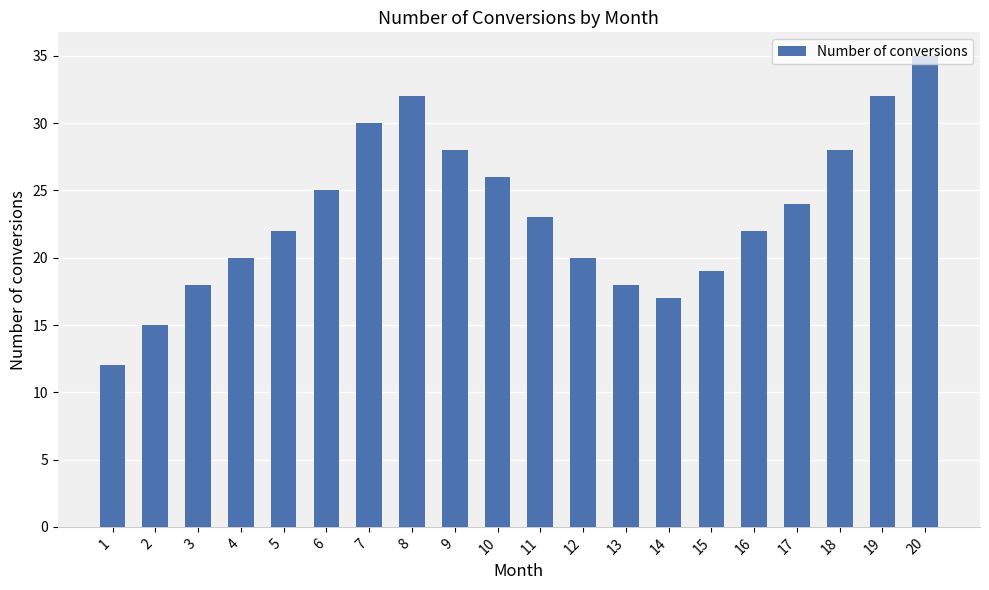

What is the sum of the values at 16 and 9?

50